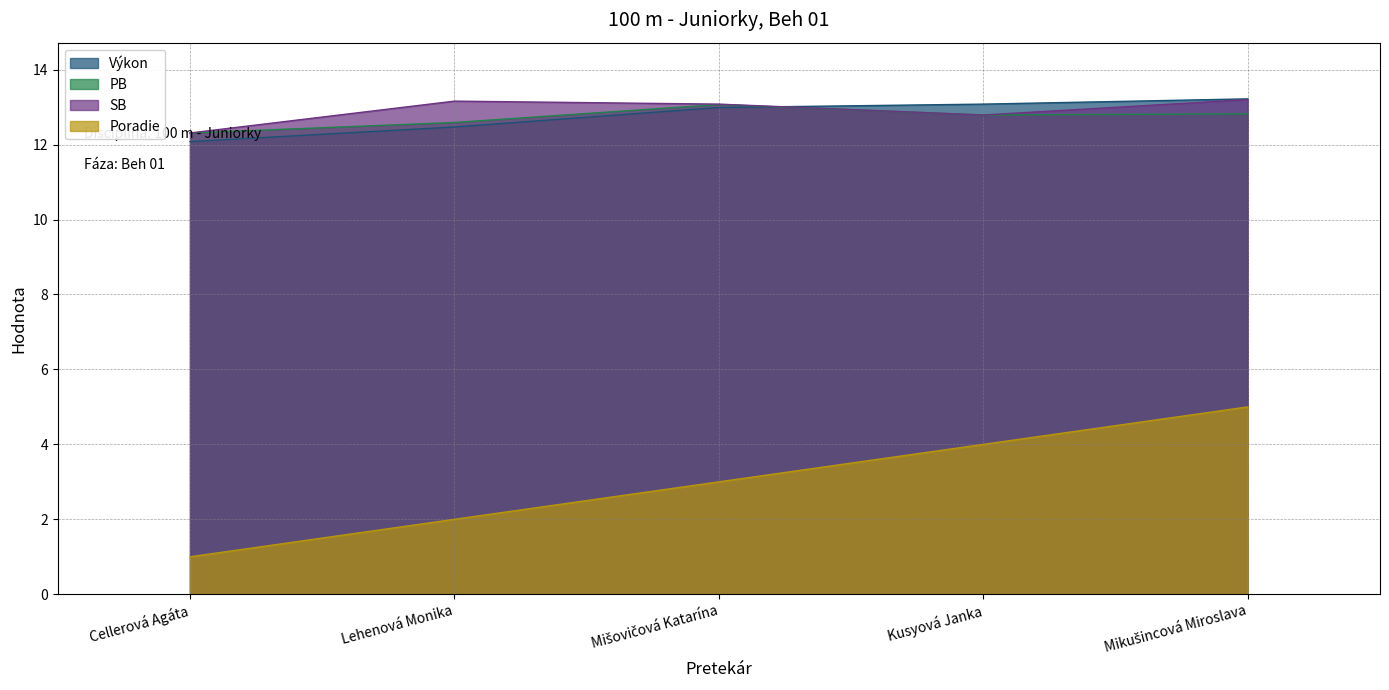

At Kusyová Janka, list the series in order from largest to smallest.

Výkon, PB, SB, Poradie